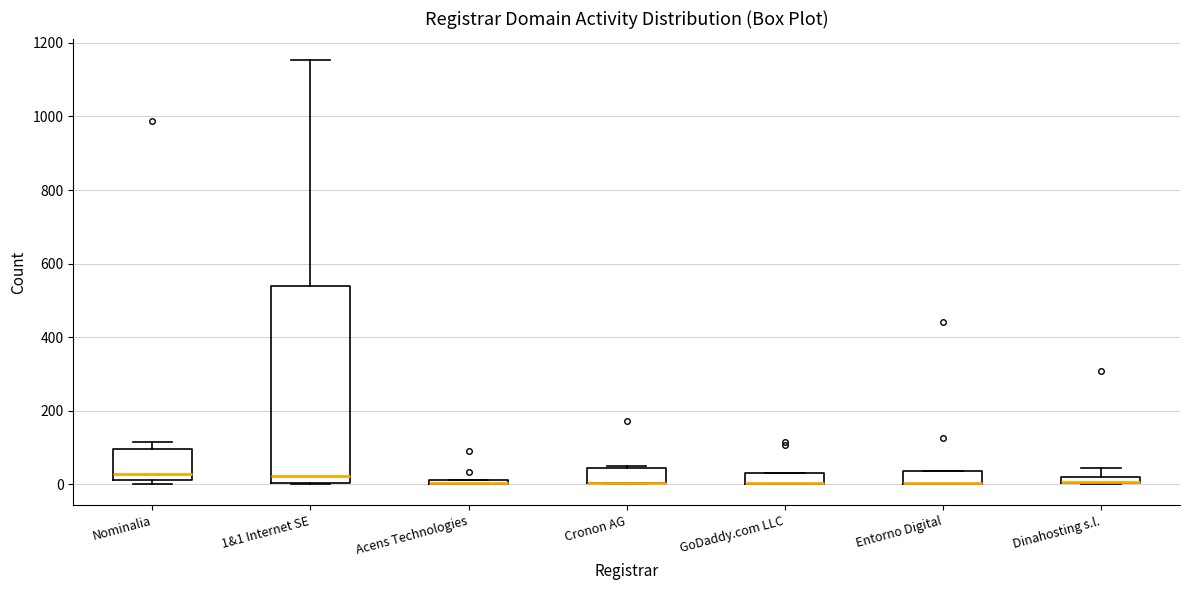

Where does the upper whisker of the box for Dinahosting s.l. end on the y-axis? The values are not printed on the chart, so give them approximately, as read against the axis.

40